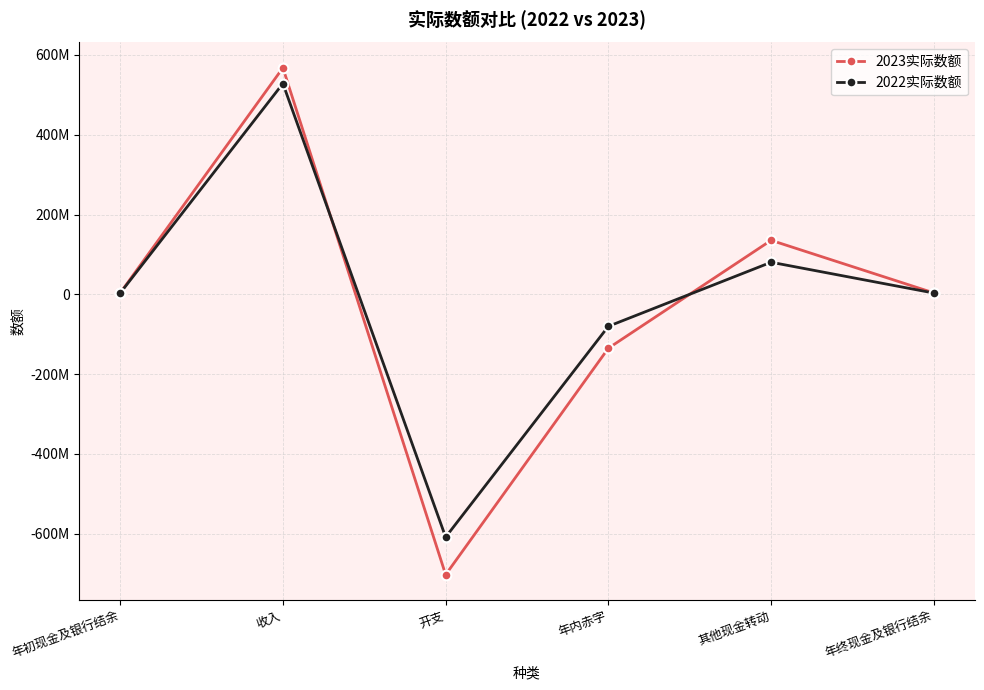

Is the value of 2023实际数额 at 其他现金转动 greater than the value of 2022实际数额 at 年终现金及银行结余?

Yes